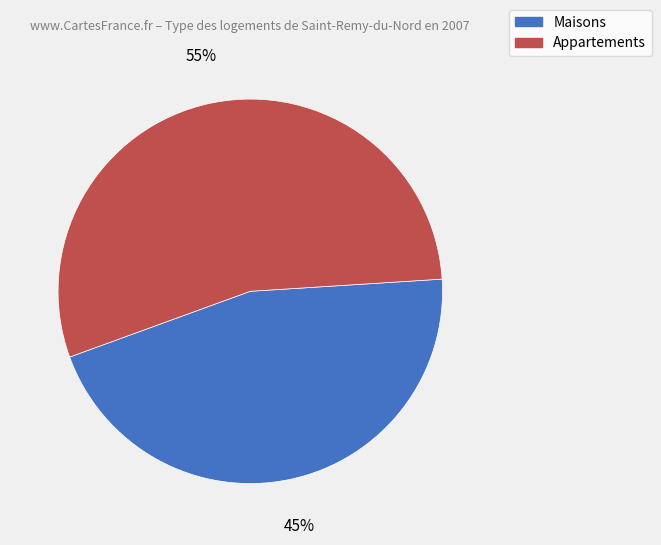

Does any single category account for the majority?

Yes